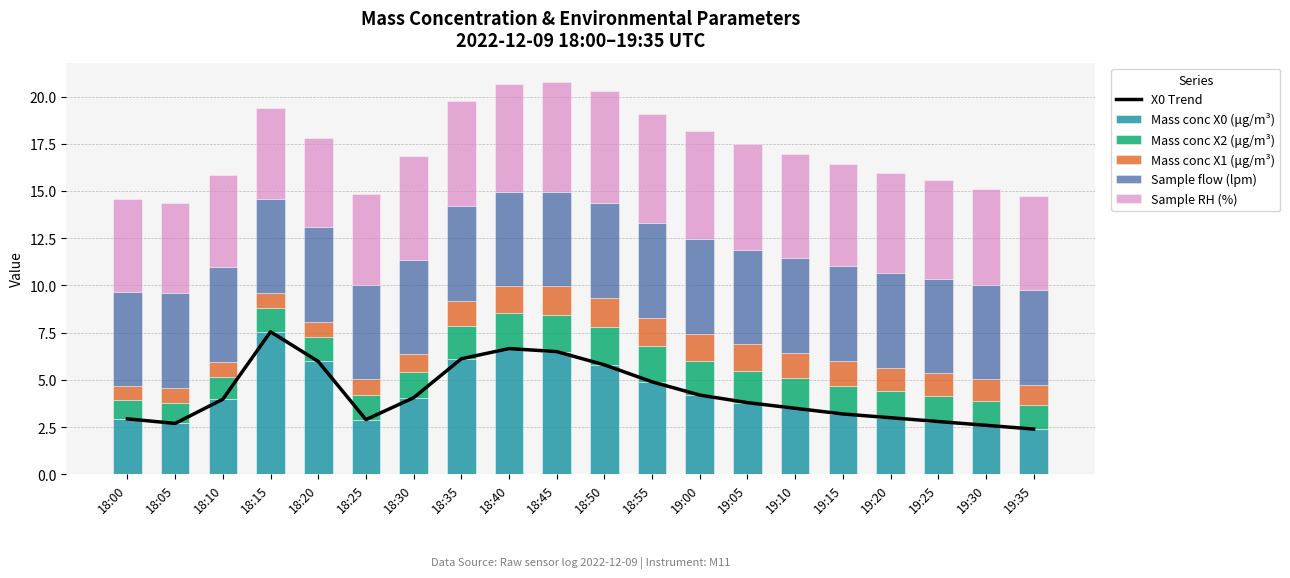

Reading left to right, transcribe all the data shown in this chart.

X0 Trend: 2.9	2.7	4.0	7.5	6.0	2.9	4.1	6.1	6.7	6.5	5.8	4.9	4.2	3.8	3.5	3.2	3.0	2.8	2.6	2.4
Mass conc X0 (μg/m³): 2.9	2.7	4.0	7.5	6.0	2.9	4.1	6.1	6.7	6.5	5.8	4.9	4.2	3.8	3.5	3.2	3.0	2.8	2.6	2.4
Mass conc X2 (μg/m³): 1.0	1.1	1.2	1.2	1.3	1.3	1.4	1.8	1.9	1.9	2.0	1.9	1.8	1.7	1.6	1.5	1.4	1.4	1.3	1.2
Mass conc X1 (μg/m³): 0.7	0.8	0.8	0.8	0.8	0.9	0.9	1.3	1.4	1.5	1.6	1.5	1.4	1.4	1.4	1.3	1.2	1.2	1.1	1.1
Sample flow (lpm): 5.0	5.0	5.0	5.0	5.0	5.0	5.0	5.0	5.0	5.0	5.0	5.0	5.0	5.0	5.0	5.0	5.0	5.0	5.0	5.0
Sample RH (%): 4.9	4.8	4.9	4.8	4.7	4.8	5.5	5.6	5.7	5.8	5.9	5.8	5.7	5.6	5.5	5.4	5.3	5.2	5.1	5.0